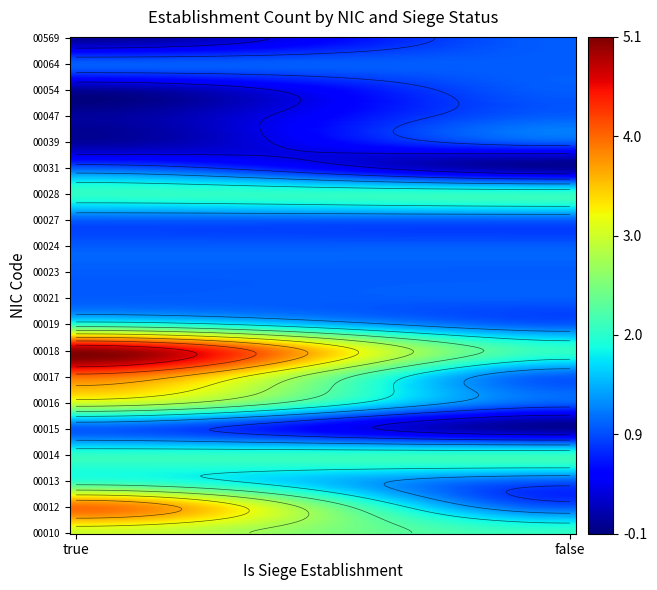

Rank the categories by 00569 value from lowest to highest.

true, false